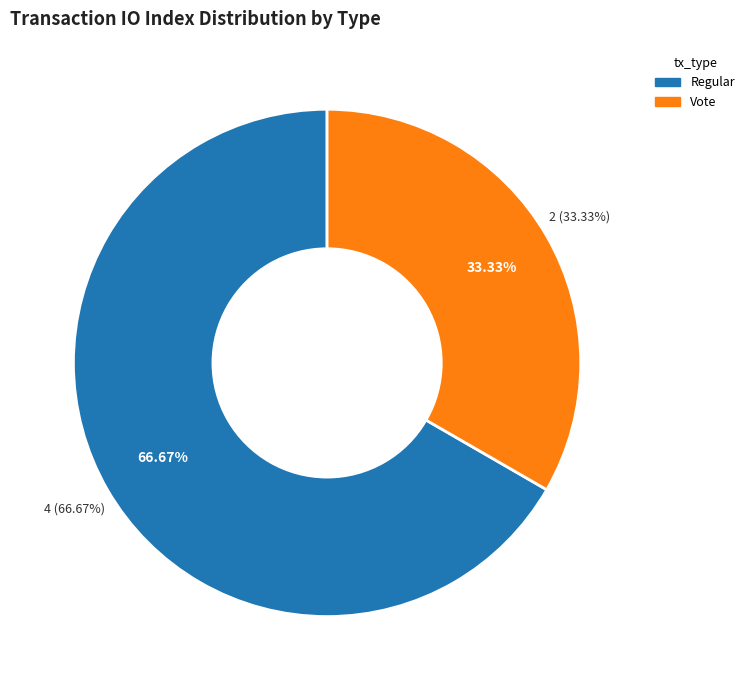

How many slices are in this pie chart?

2